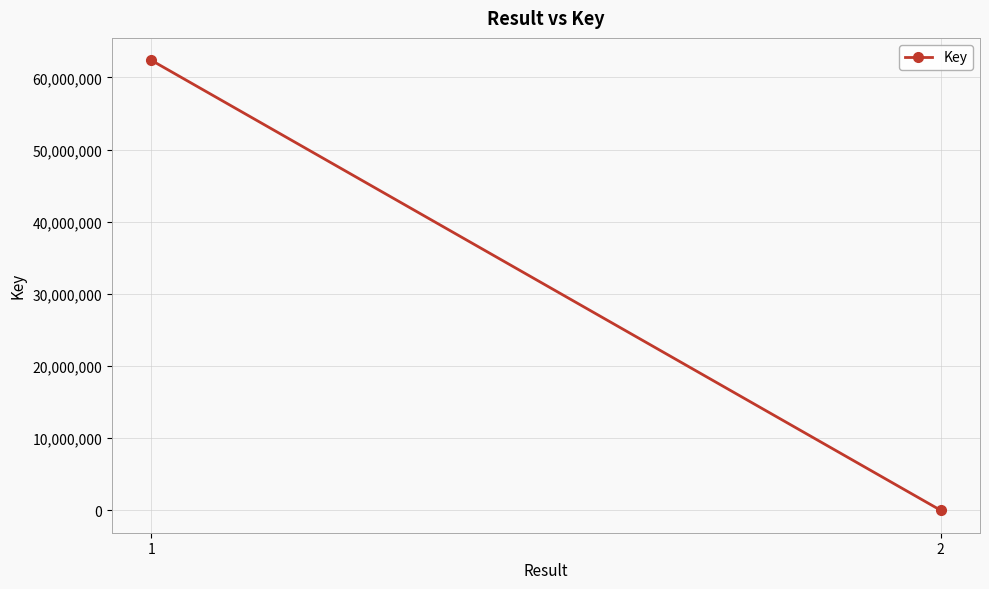

How many lines are shown in the chart?

1